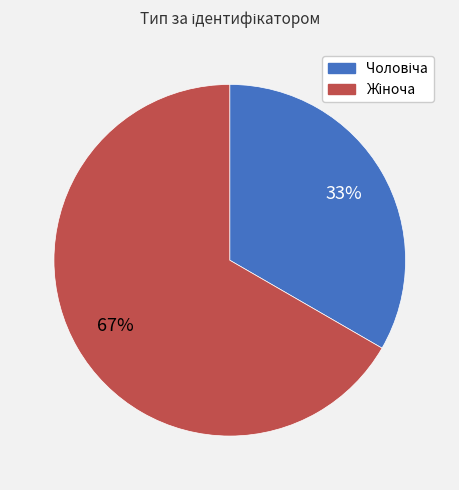

To the nearest percent, what is the average slice percentage?

50%